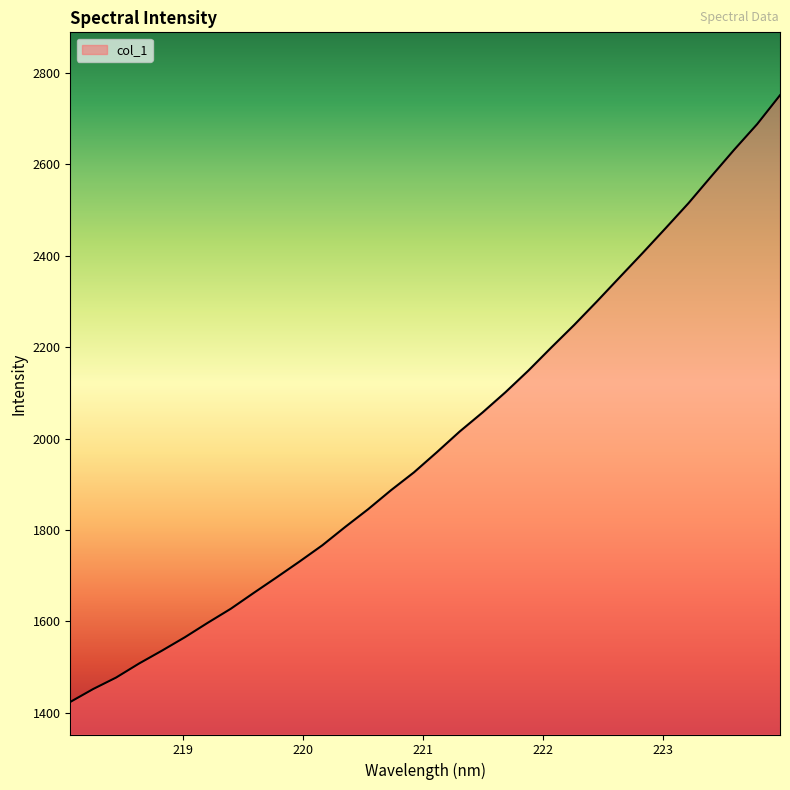

What is the minimum value shown in the chart?

1423.9